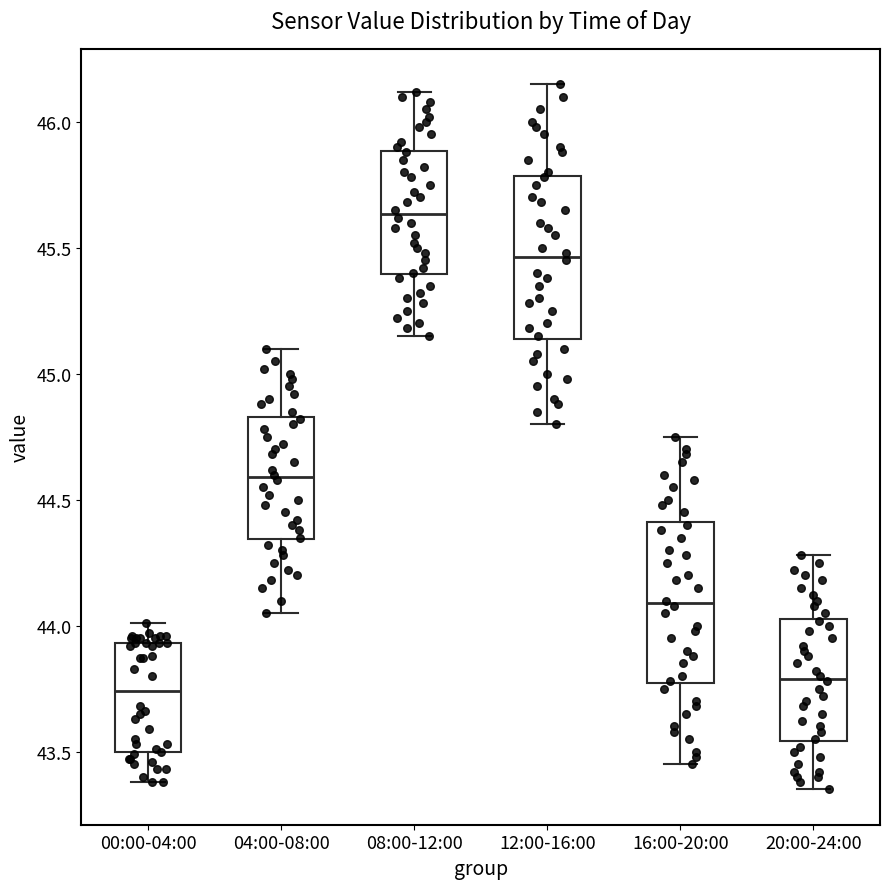

Which box's median line is the lowest?

00:00-04:00